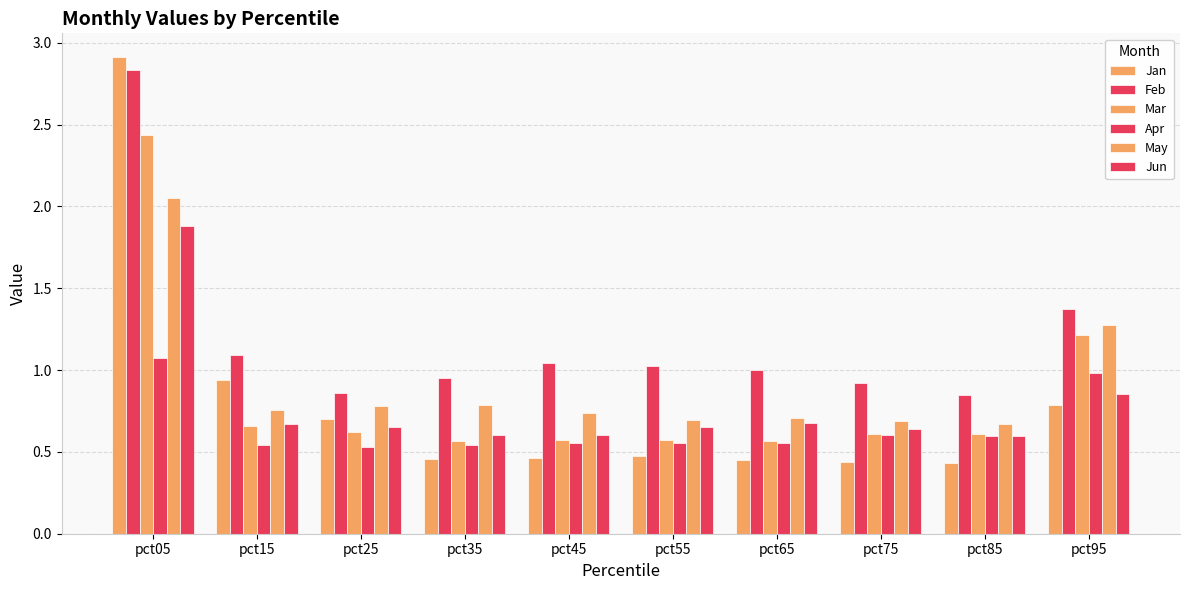

What is the difference between the Apr values at pct85 and pct95?

0.4